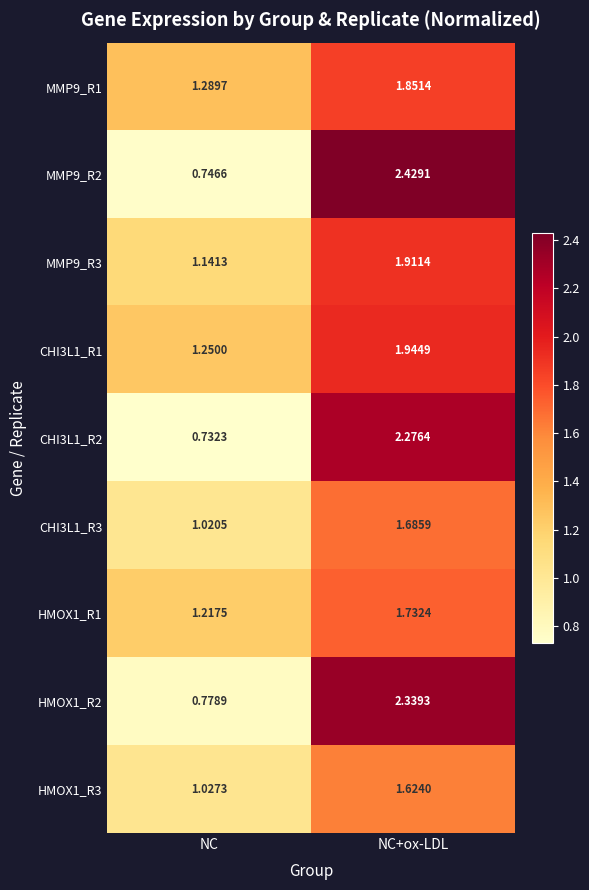

What is the total value across all series at NC+ox-LDL?

17.8